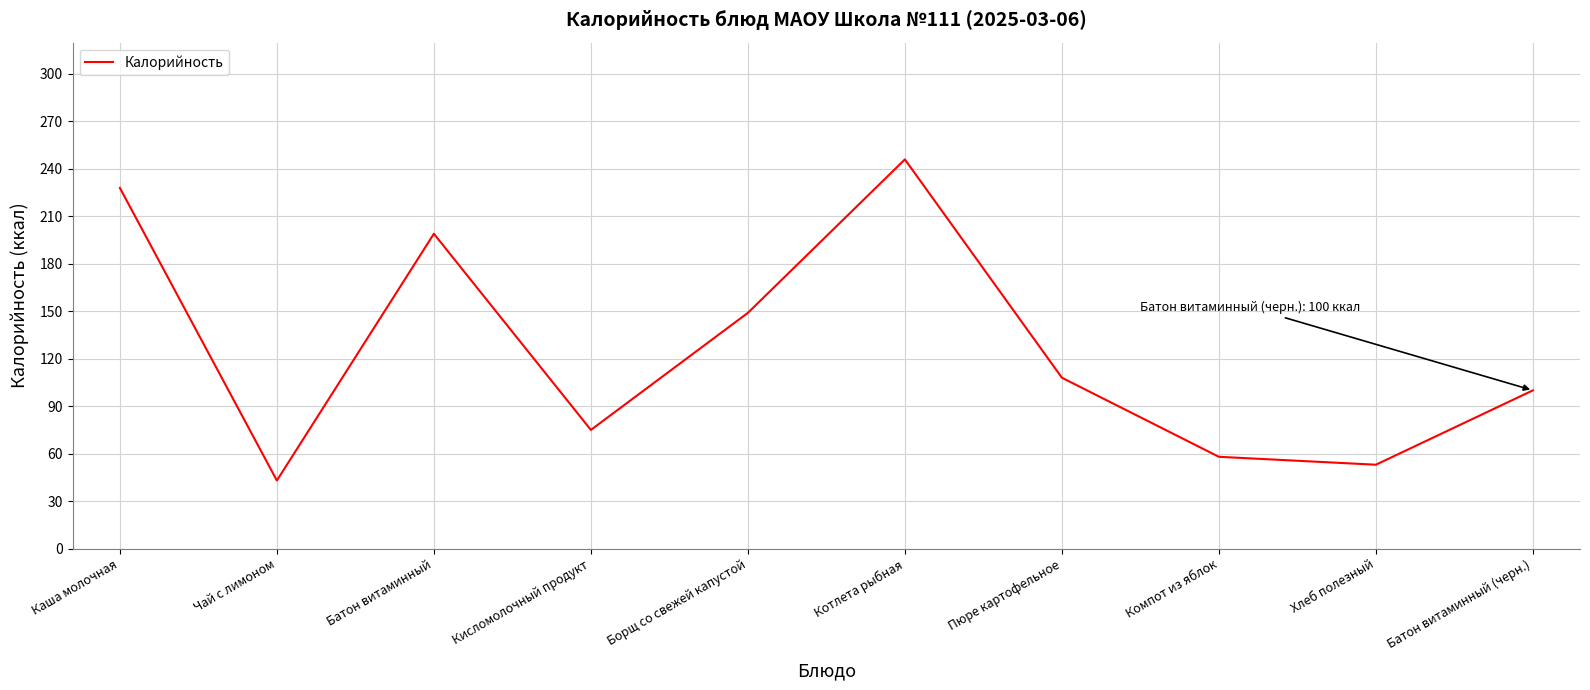

Reading left to right, extract all data points from this chart.

Каша молочная=228	Чай с лимоном=43	Батон витаминный=199	Кисломолочный продукт=75	Борщ со свежей капустой=149	Котлета рыбная=246	Пюре картофельное=108	Компот из яблок=58	Хлеб полезный=53	Батон витаминный (черн.)=100